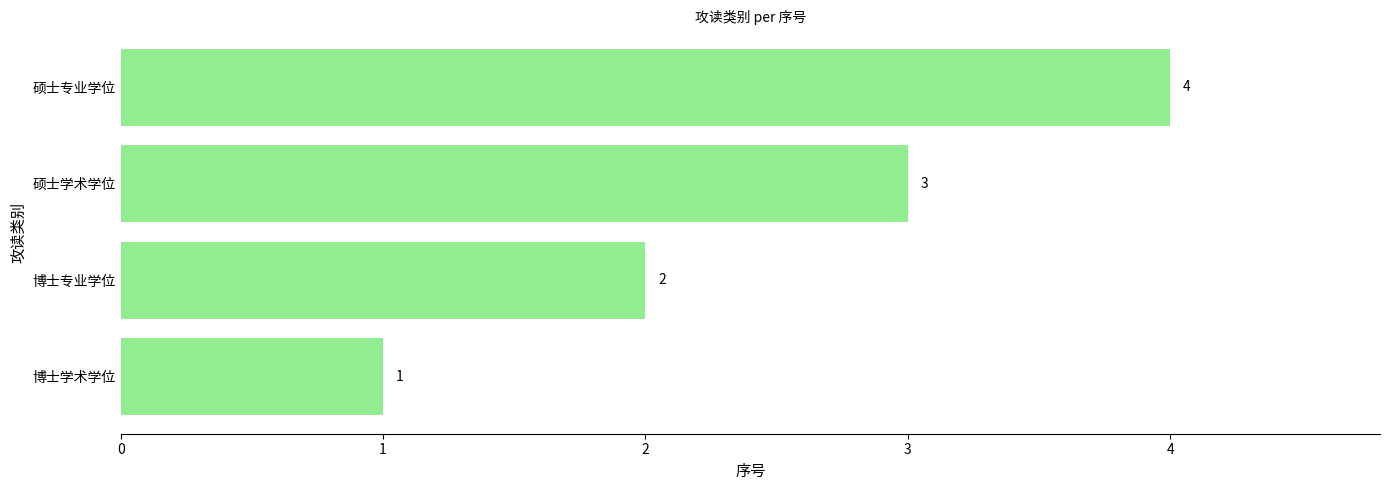

At which category does the chart reach its peak across all series?

硕士专业学位